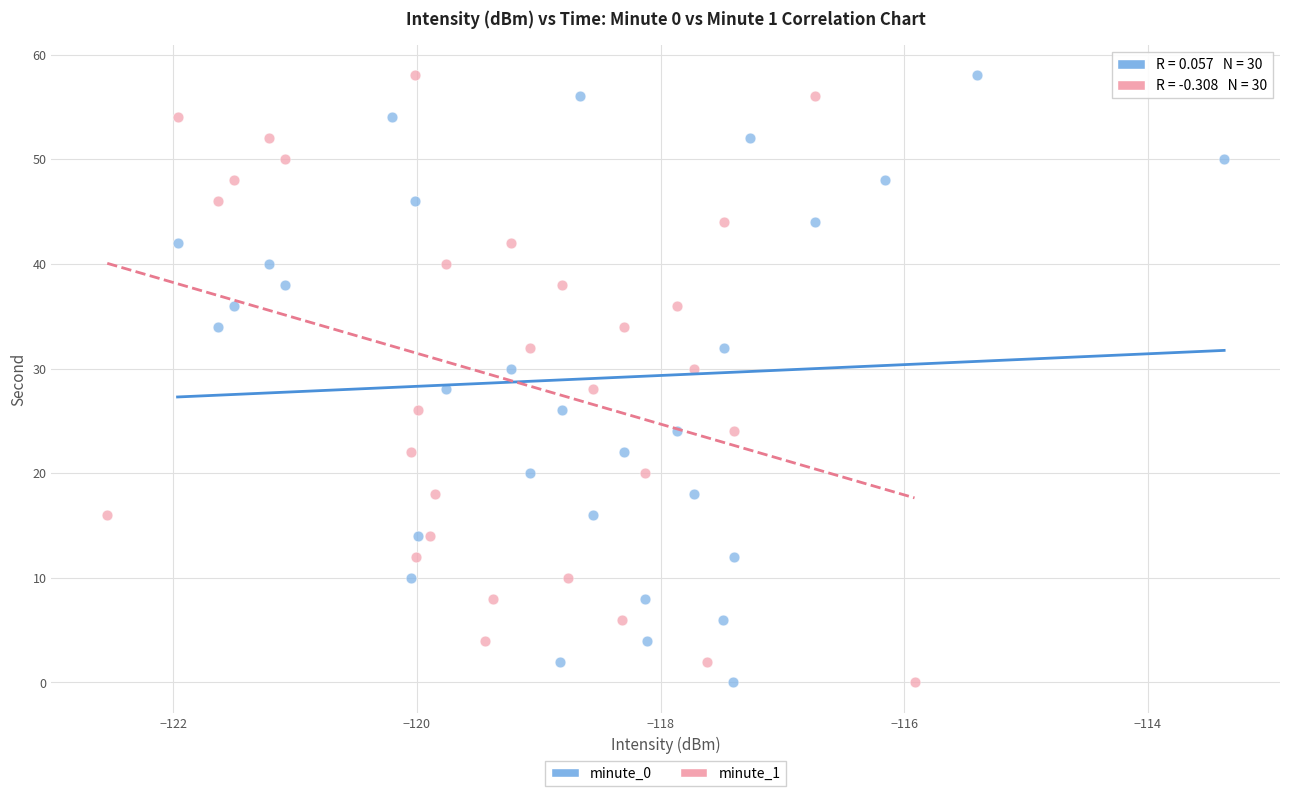

What are all the series names shown in the legend?

minute_0, minute_1